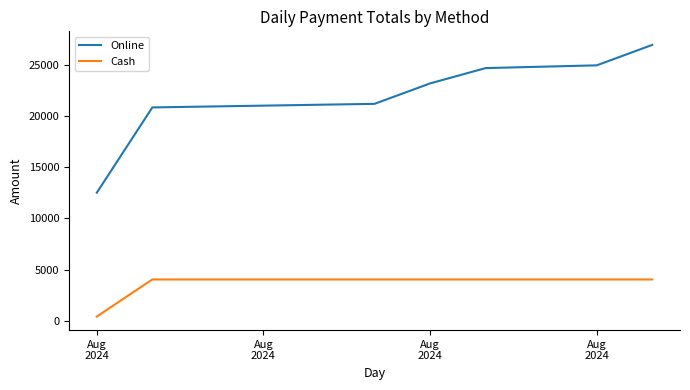

True or false: Online and Cash cross at least once.

False